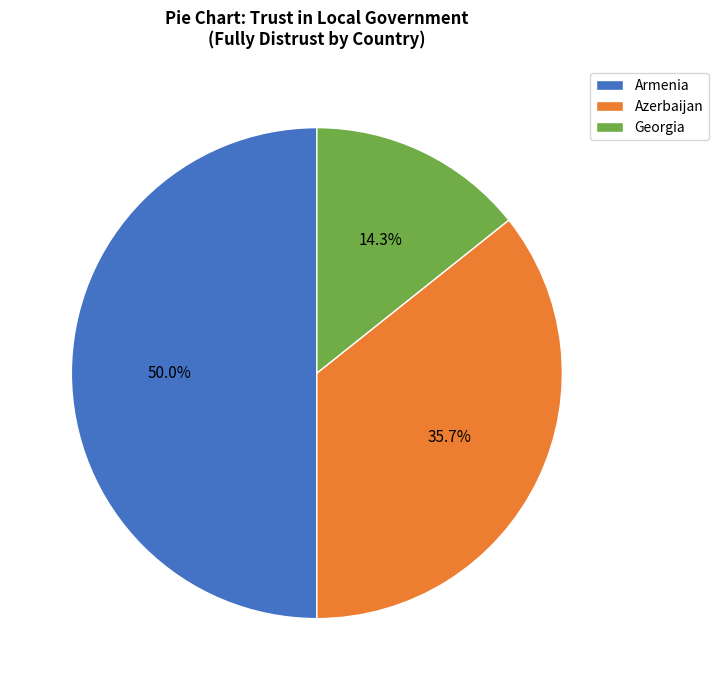

The Armenia slice represents 50% of the pie. True or false?

True